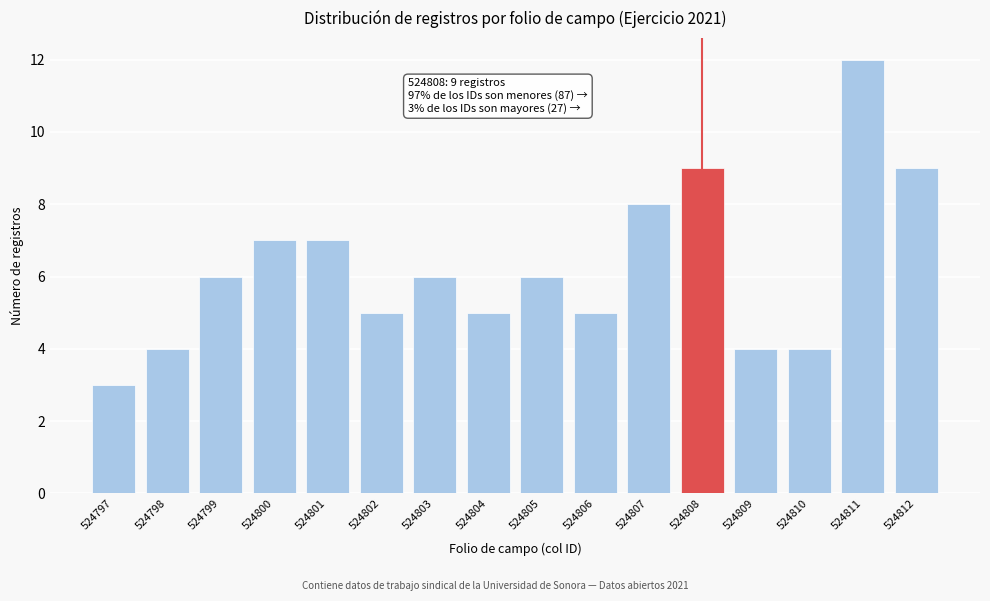

Reading left to right, transcribe all the data shown in this chart.

3	4	6	7	7	5	6	5	6	5	8	9	4	4	12	9